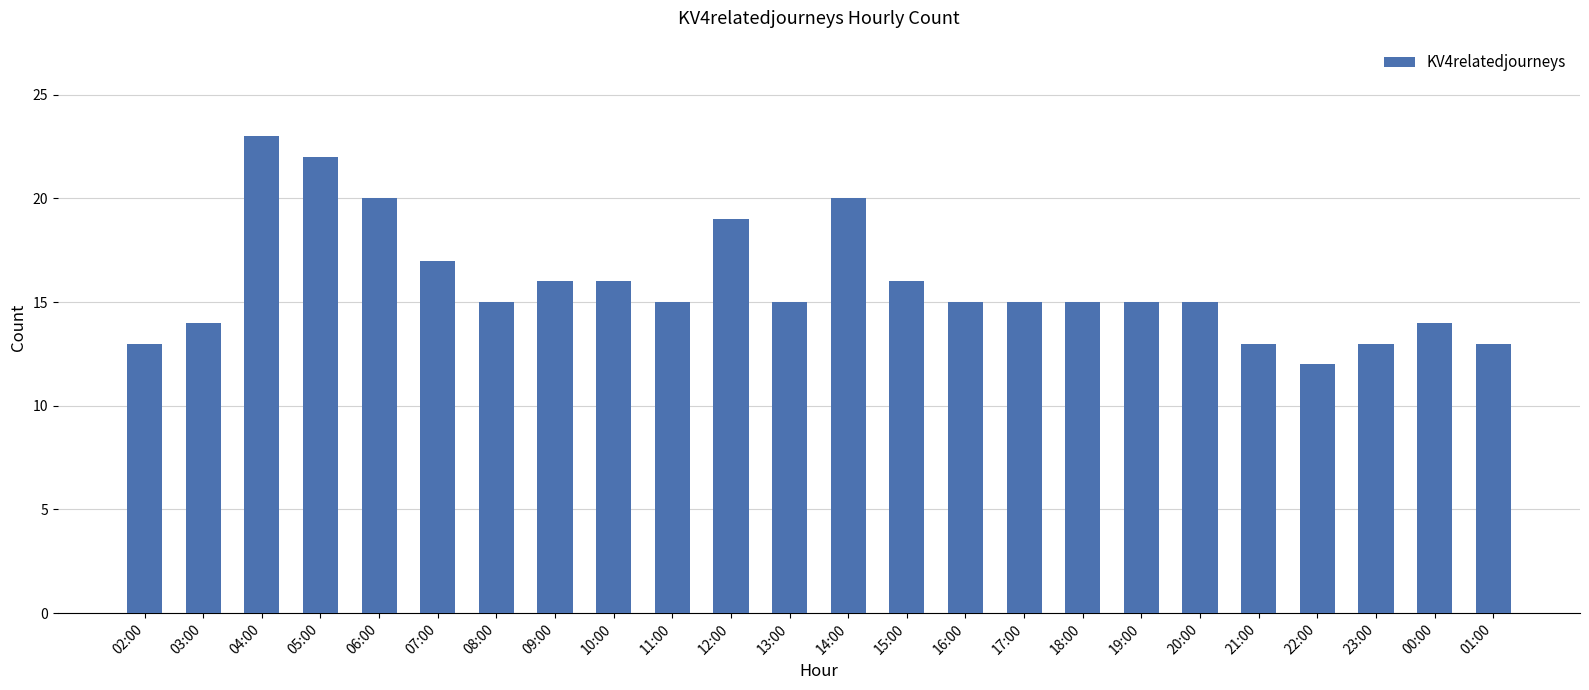

What is the average value?

16